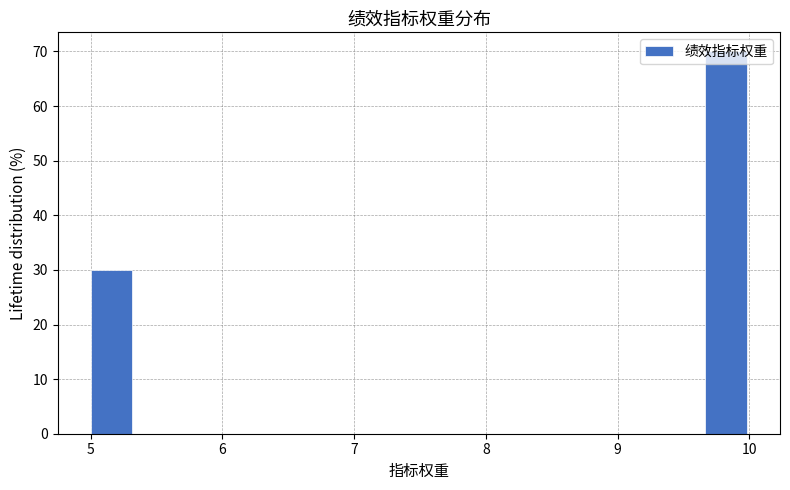

Around what value on the x-axis is the tallest bar? Give the approximate position of its centre, as read against the axis.

9.8